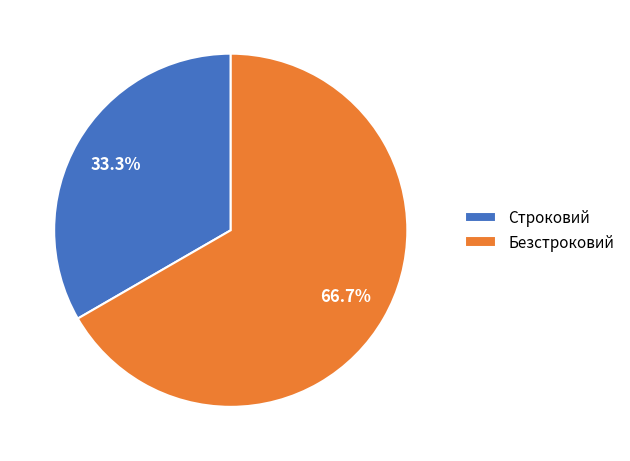

How many segments does this pie chart have?

2